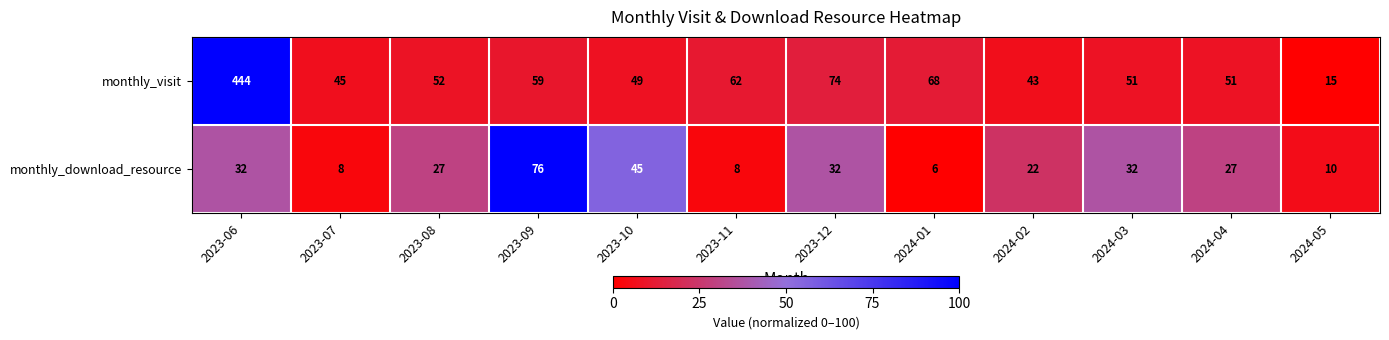

Is the value of monthly_download_resource at 2023-06 greater than the value of monthly_visit at 2023-06?

No